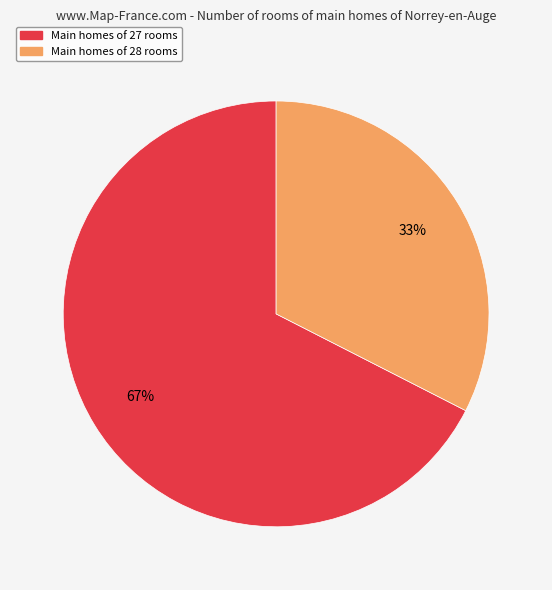

To the nearest percent, what is the average slice percentage?

50%